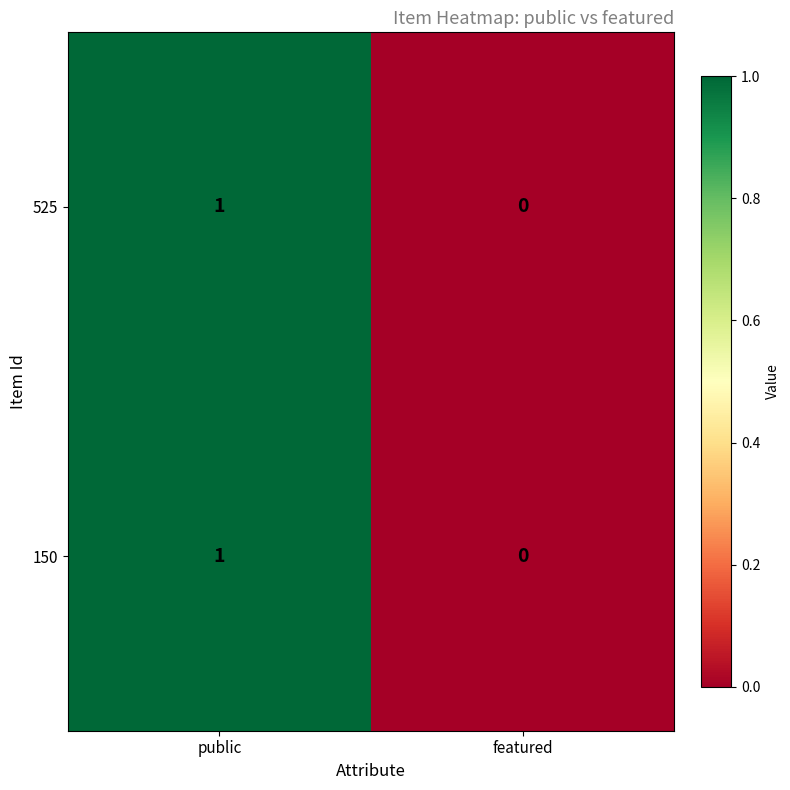

Which category has the lowest value across all series?

featured